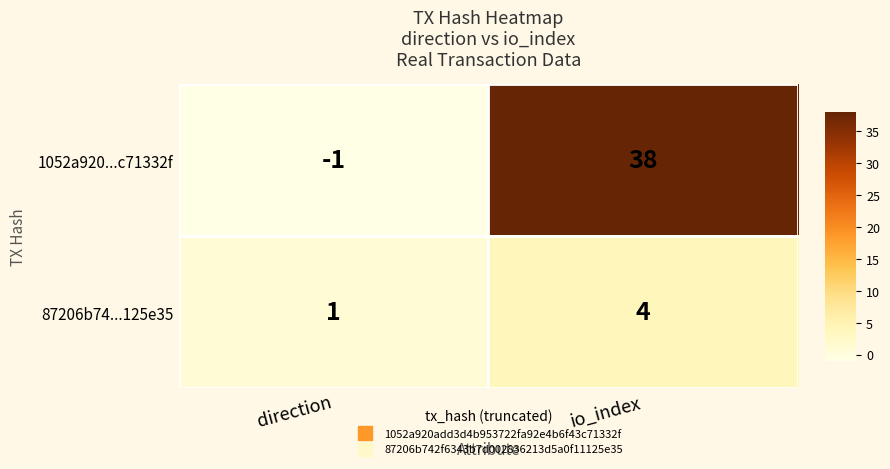

How many series are shown in this chart?

2